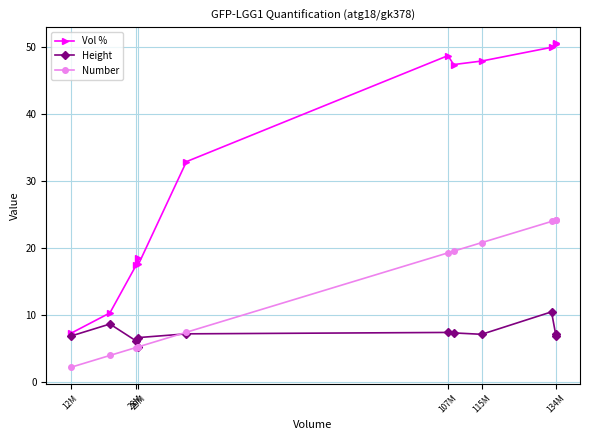

True or false: Vol % and Number intersect in this chart.

False